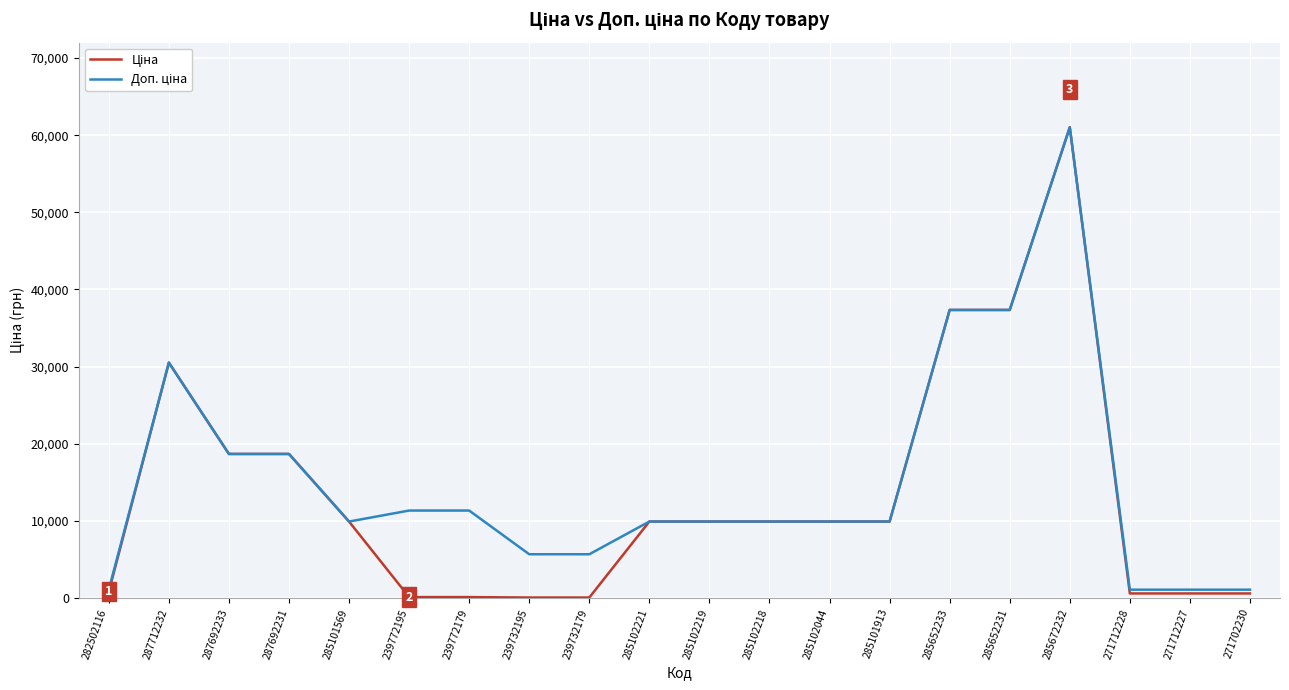

At which category is the sum across all series the highest?

285672232